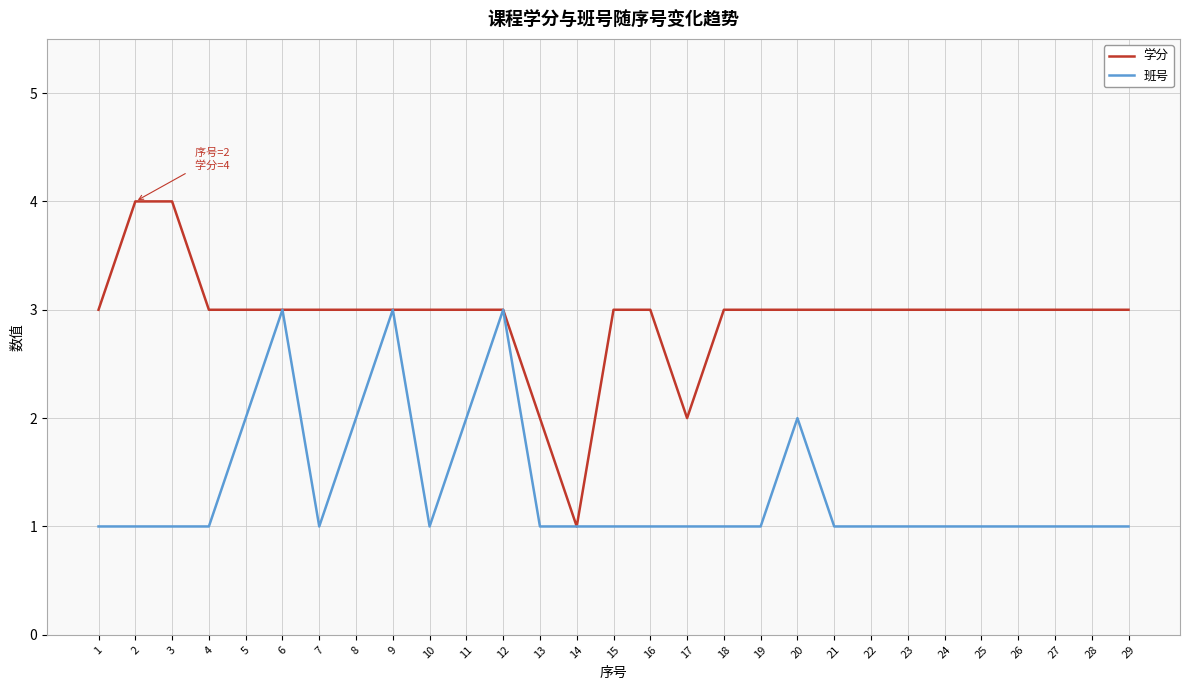

Reading right to left, extract all data points from this chart.

学分: 29=3	28=3	27=3	26=3	25=3	24=3	23=3	22=3	21=3	20=3	19=3	18=3	17=2	16=3	15=3	14=1	13=2	12=3	11=3	10=3	9=3	8=3	7=3	6=3	5=3	4=3	3=4	2=4	1=3
班号: 29=1	28=1	27=1	26=1	25=1	24=1	23=1	22=1	21=1	20=2	19=1	18=1	17=1	16=1	15=1	14=1	13=1	12=3	11=2	10=1	9=3	8=2	7=1	6=3	5=2	4=1	3=1	2=1	1=1